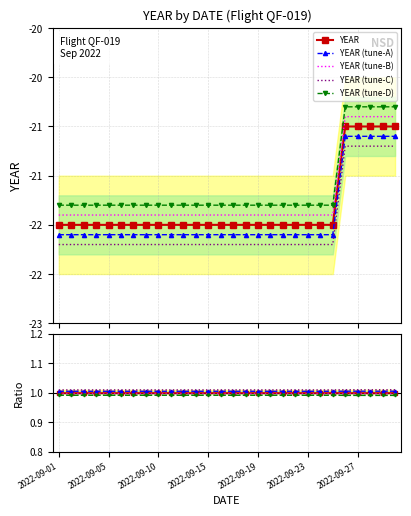

The chart shows a value of -22 at 2022-09-04. True or false?

True